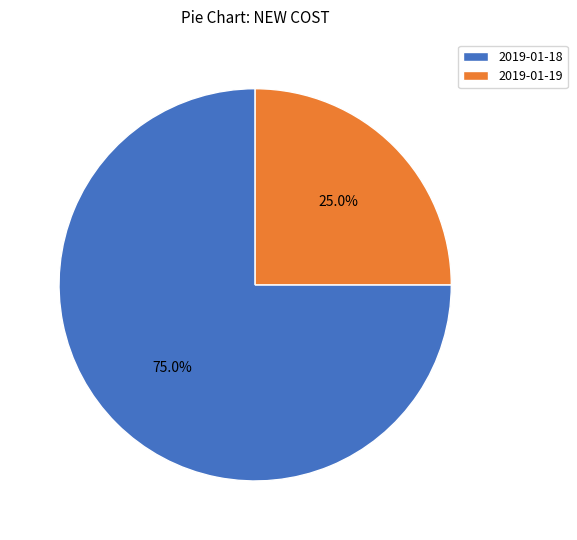

Count the number of slices in the pie.

2